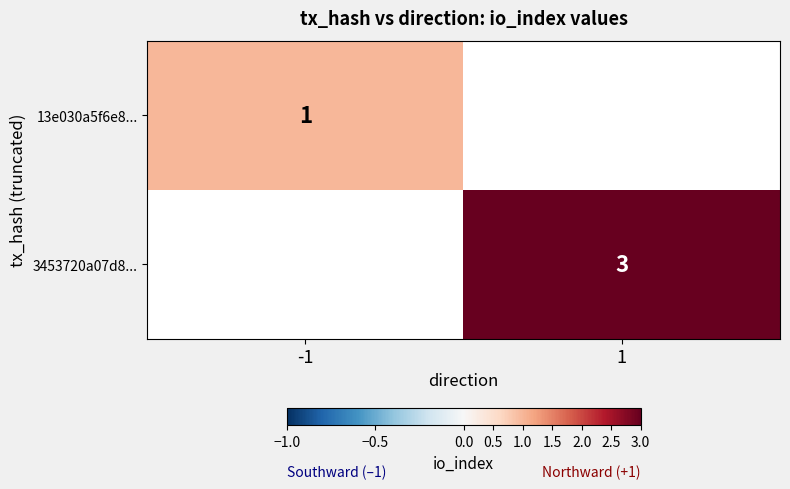

At how many categories does at least one series exceed 2?

1